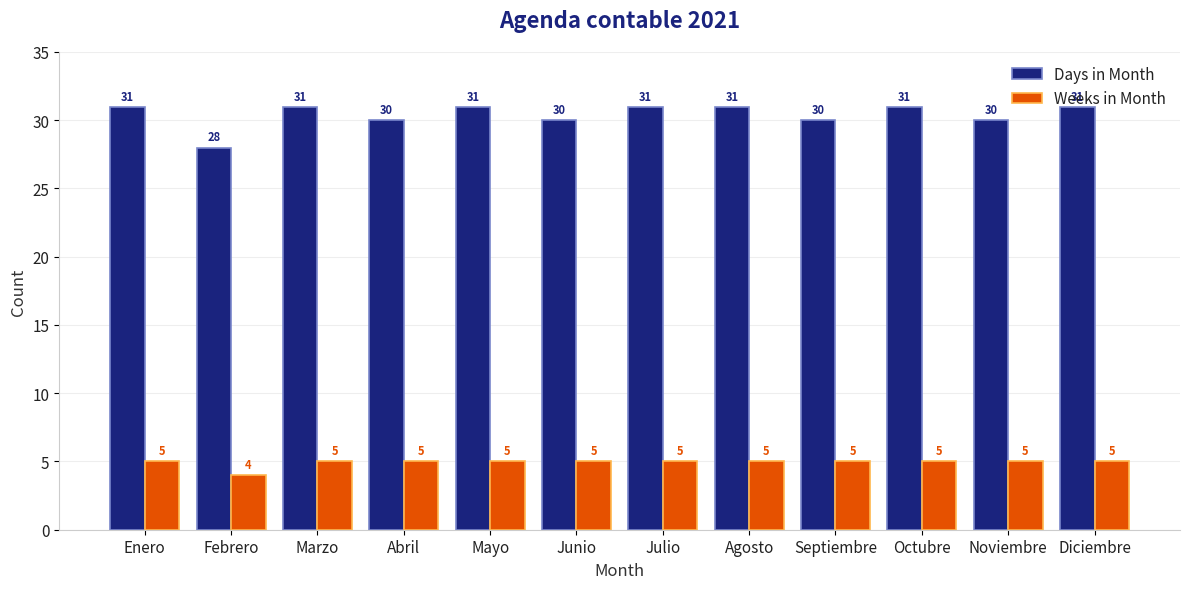

What is the spread (max minus min) of values at Octubre?

26